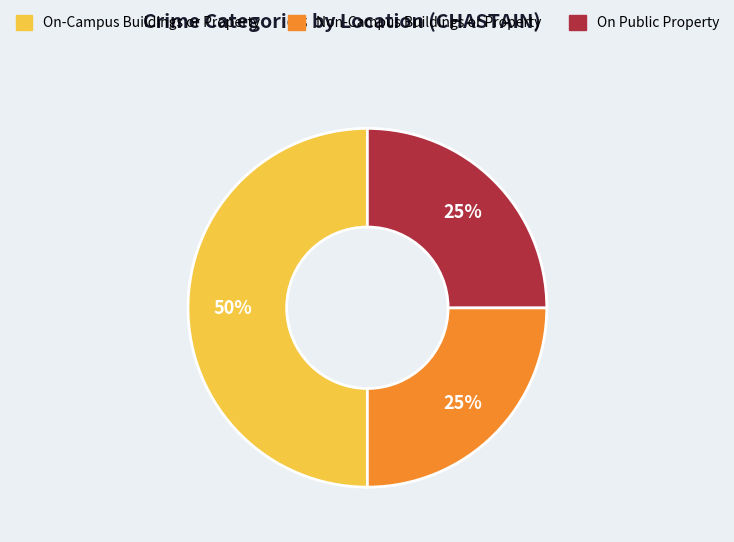

To the nearest percent, what is the average slice percentage?

33%